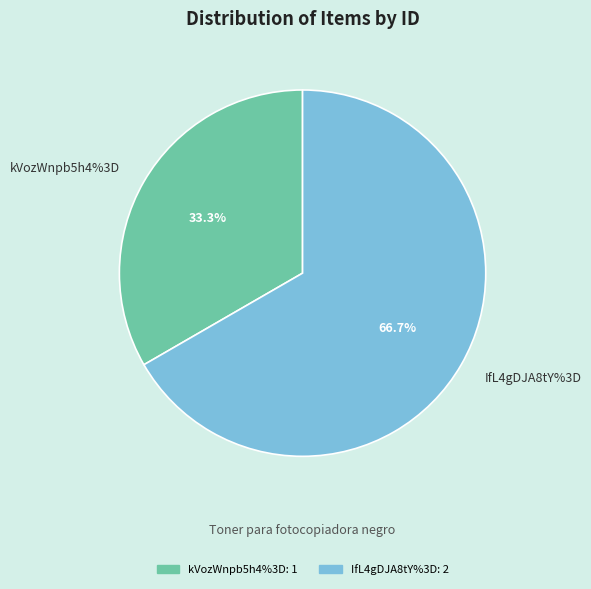

Rank the categories by value from highest to lowest.

IfL4gDJA8tY%3D, kVozWnpb5h4%3D